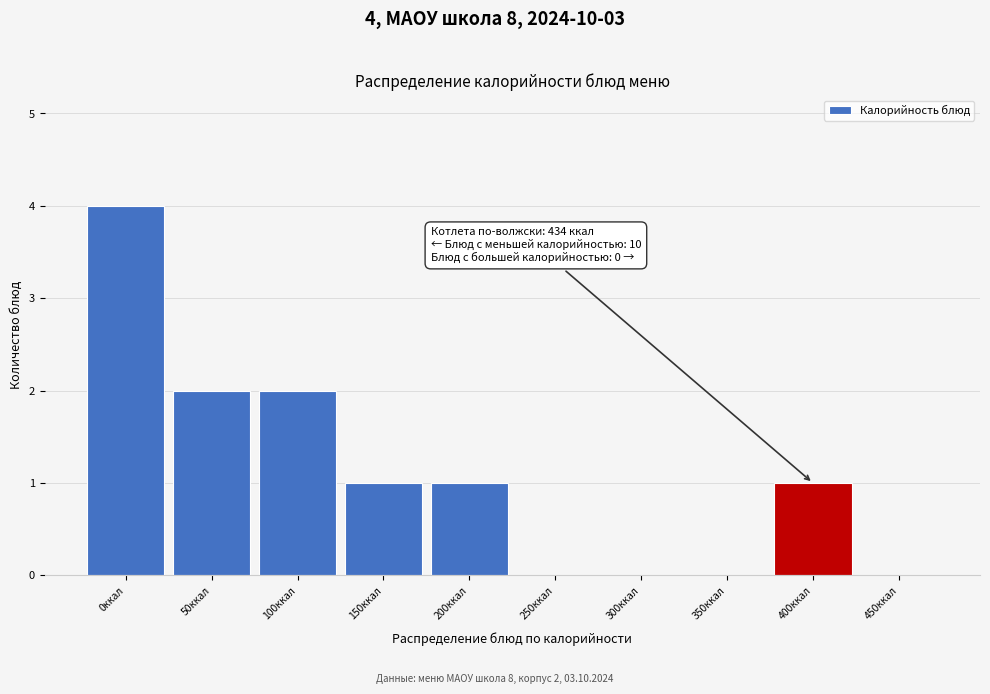

Reading left to right, what are all the values shown in this chart?

0ккал=4	50ккал=2	100ккал=2	150ккал=1	200ккал=1	250ккал=0	300ккал=0	350ккал=0	400ккал=1	450ккал=0